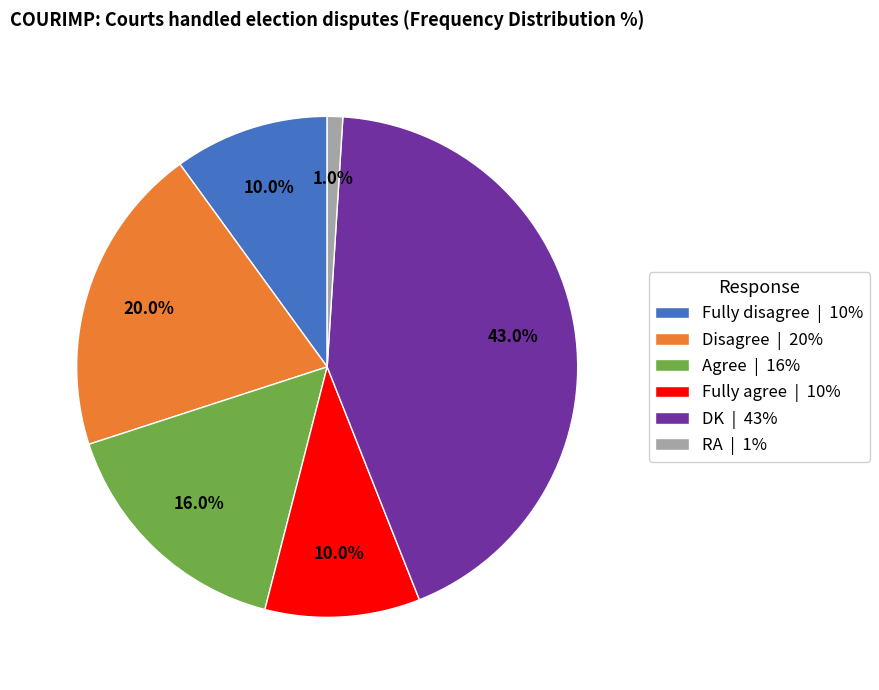

To the nearest percent, what portion does Fully disagree represent?

10%